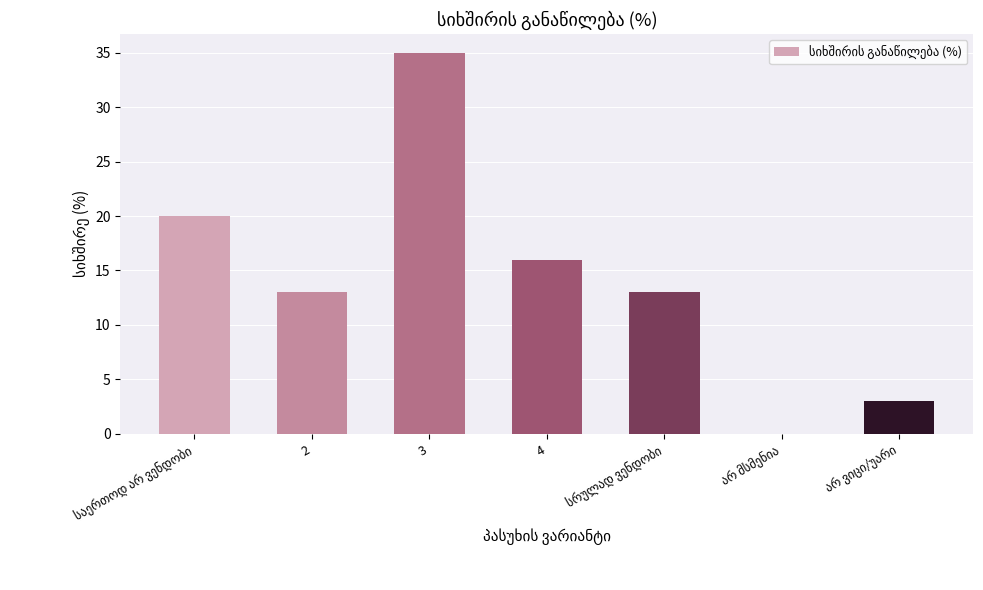

What is the sum of all values?

100